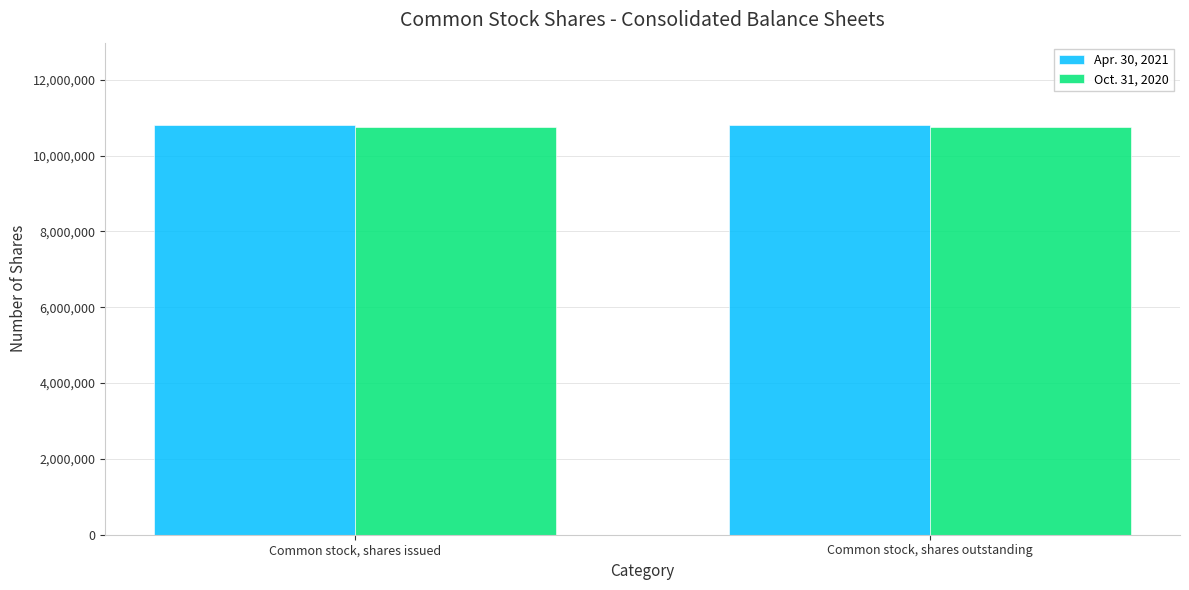

Reading left to right, what are all the values shown in this chart?

Apr. 30, 2021: Common stock, shares issued=10817042	Common stock, shares outstanding=10817042
Oct. 31, 2020: Common stock, shares issued=10751881	Common stock, shares outstanding=10751881